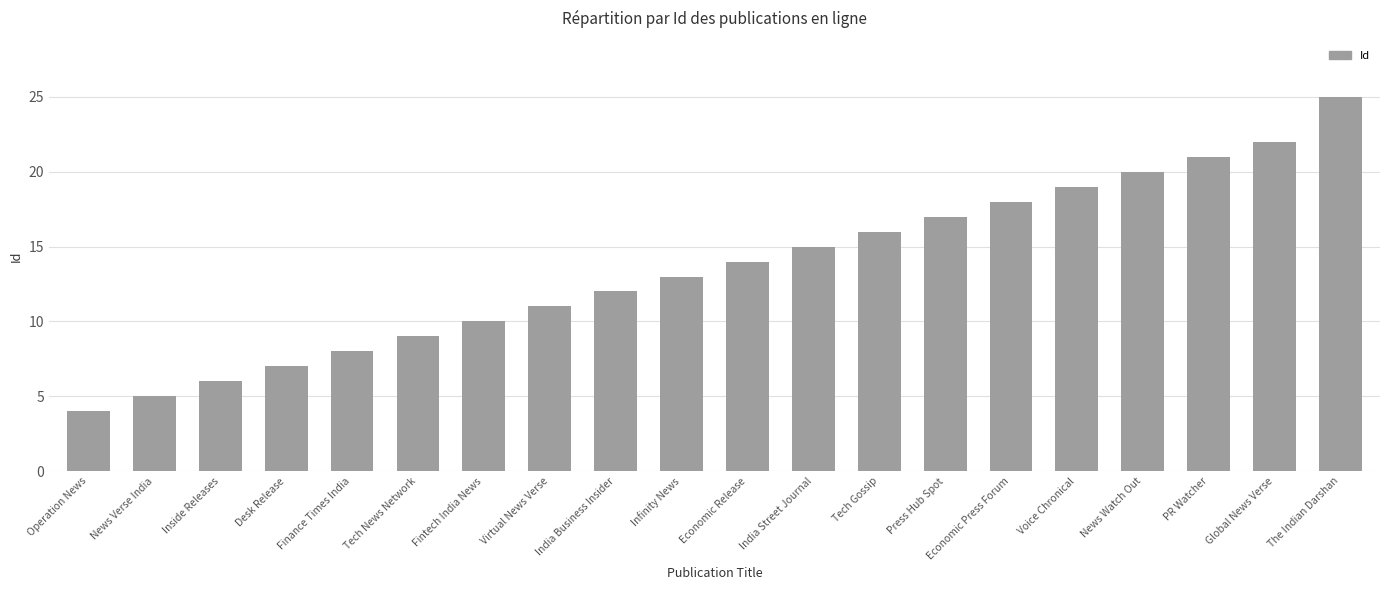

How many bars are there in total?

20